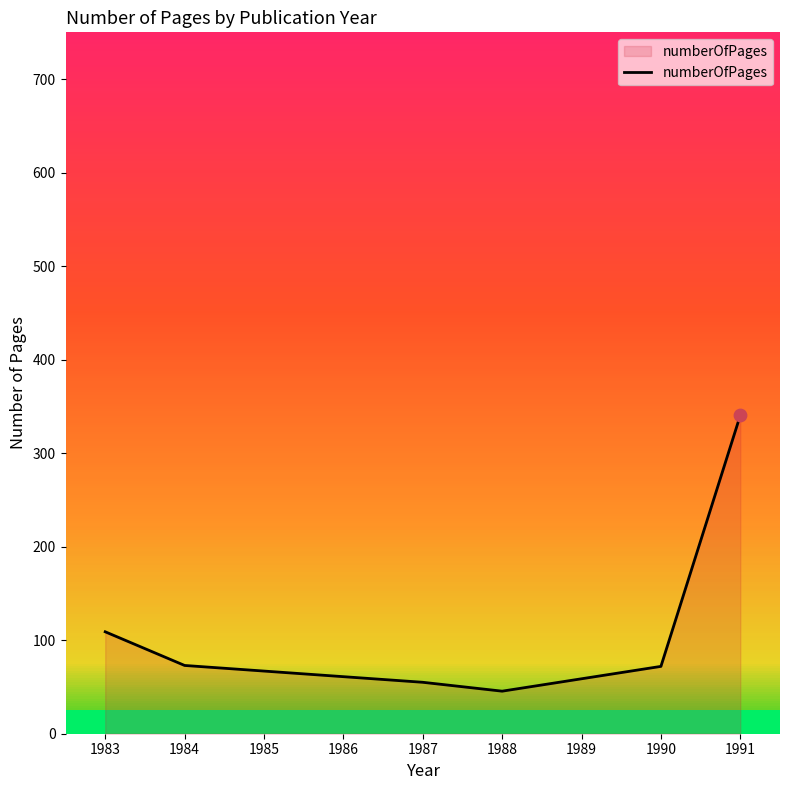

Where is numberOfPages nearest to the value 193?

1983